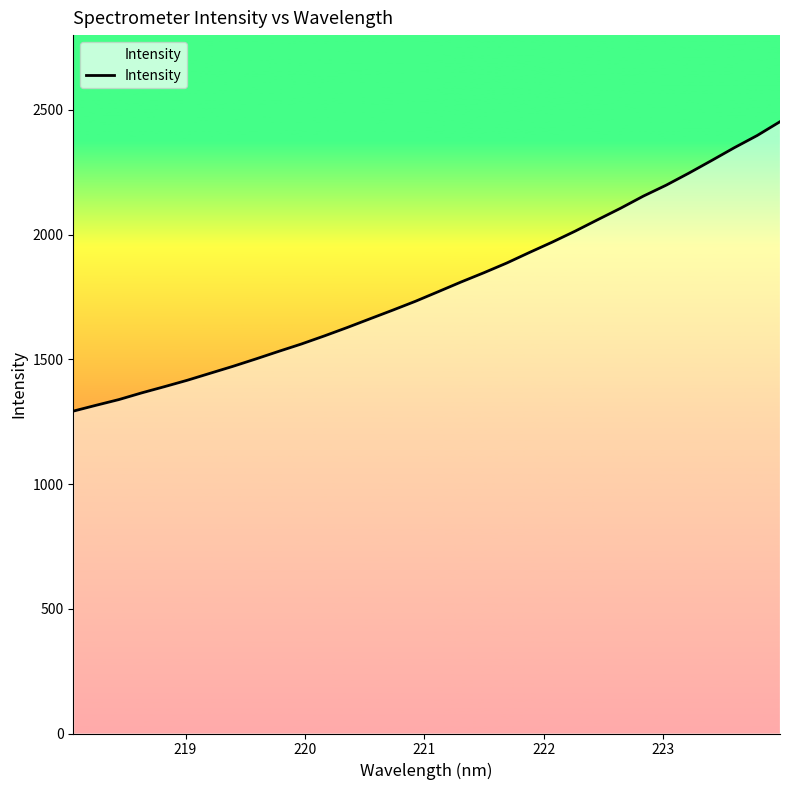

What is the difference between the maximum and minimum values?

1160.4